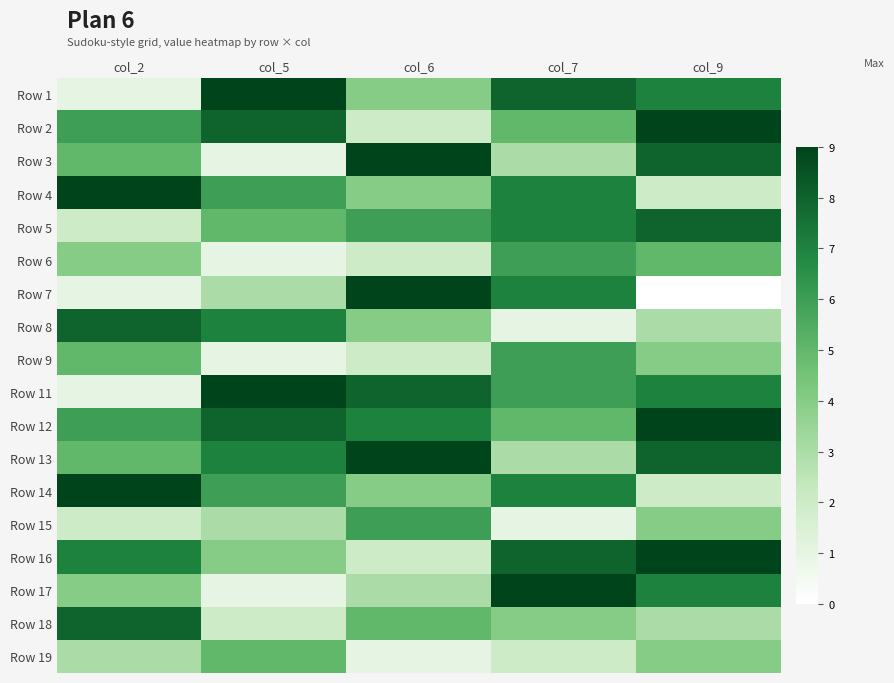

What is the sum of the Row 6 values at col_9 and col_6?

7.0